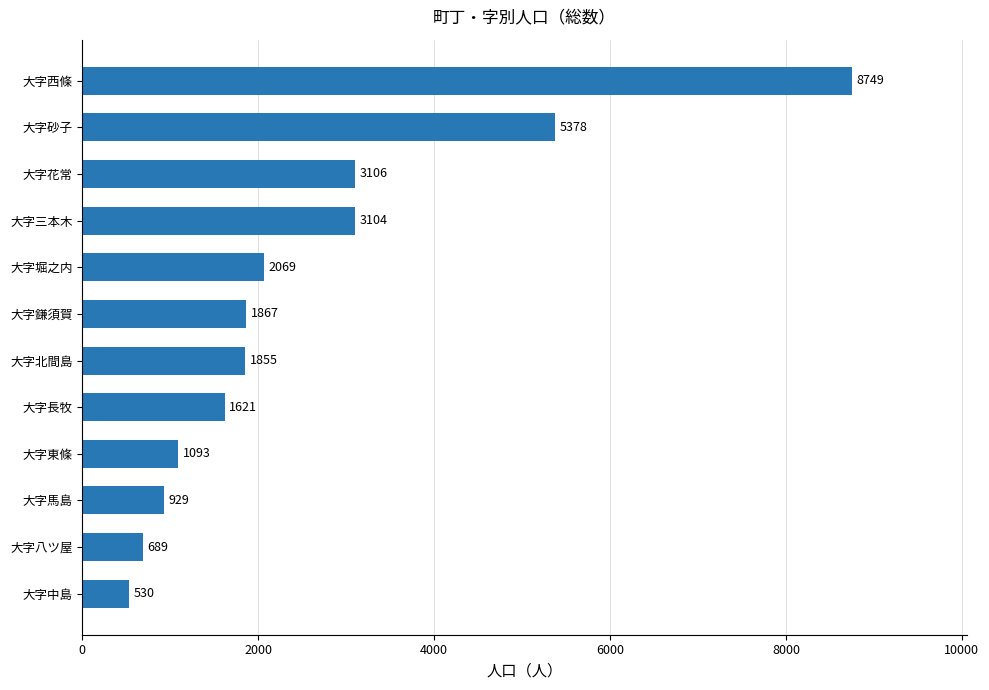

Which has a higher value, 大字鎌須賀 or 大字東條?

大字鎌須賀